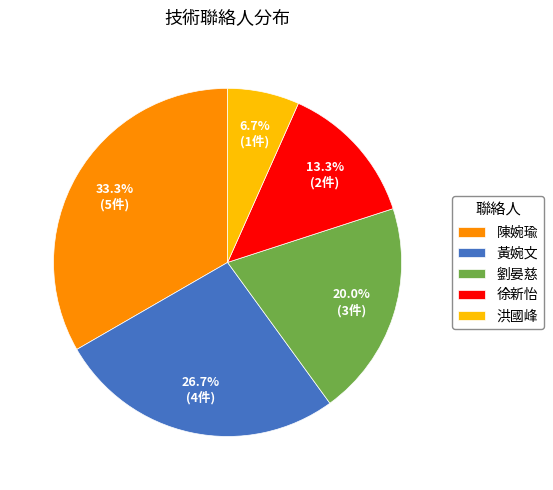

Does 黃婉文 account for over 50% of the chart?

No